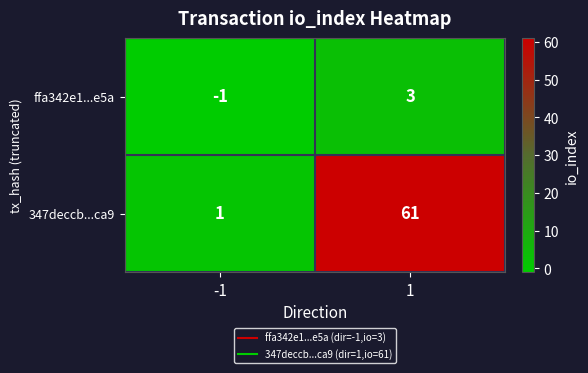

Which series has the largest total across all categories?

347deccb...ca9